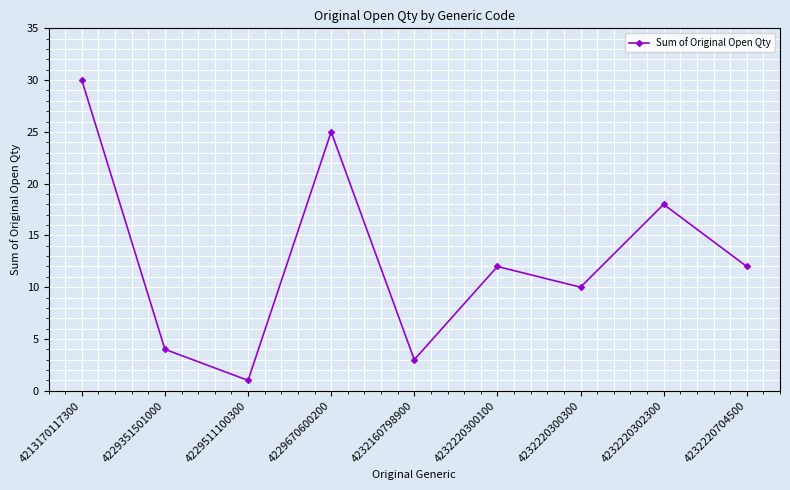

Which label corresponds to the largest value in the chart?

4213170117300